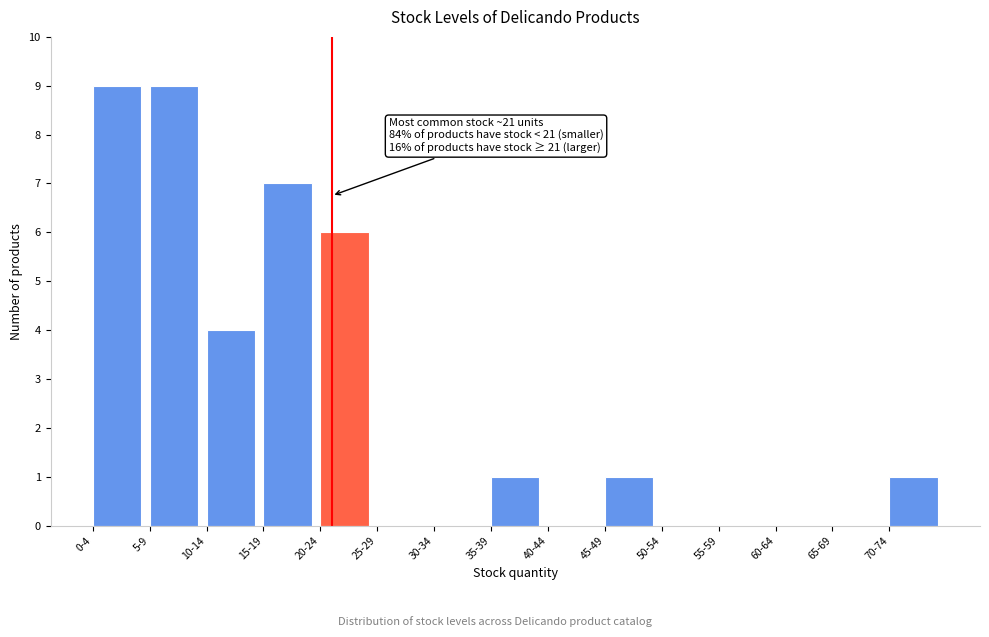

Reading right to left, transcribe all the data shown in this chart.

70-74=1	65-69=0	60-64=0	55-59=0	50-54=0	45-49=1	40-44=0	35-39=1	30-34=0	25-29=0	20-24=6	15-19=7	10-14=4	5-9=9	0-4=9